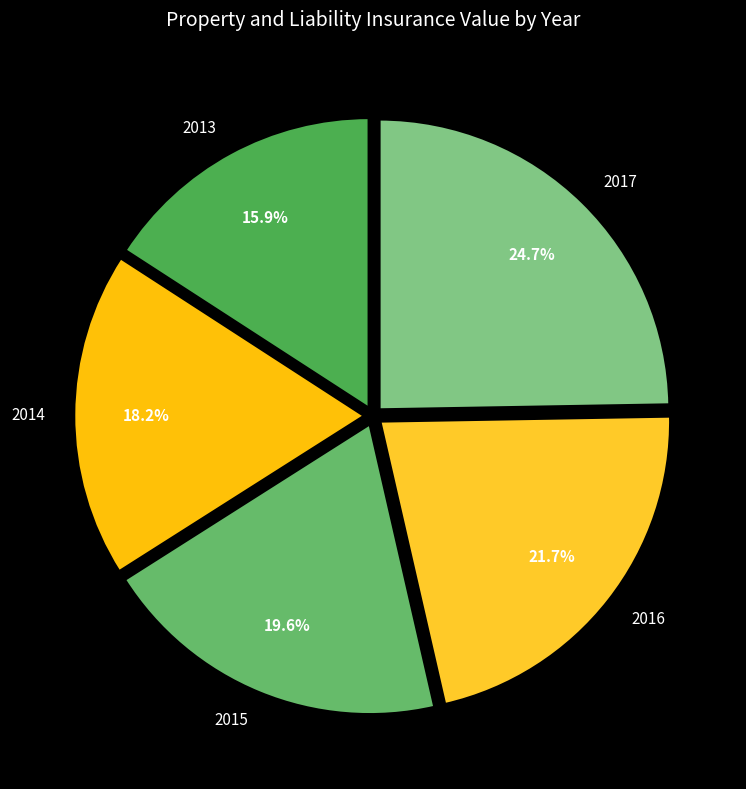

How many slices are in this pie chart?

5